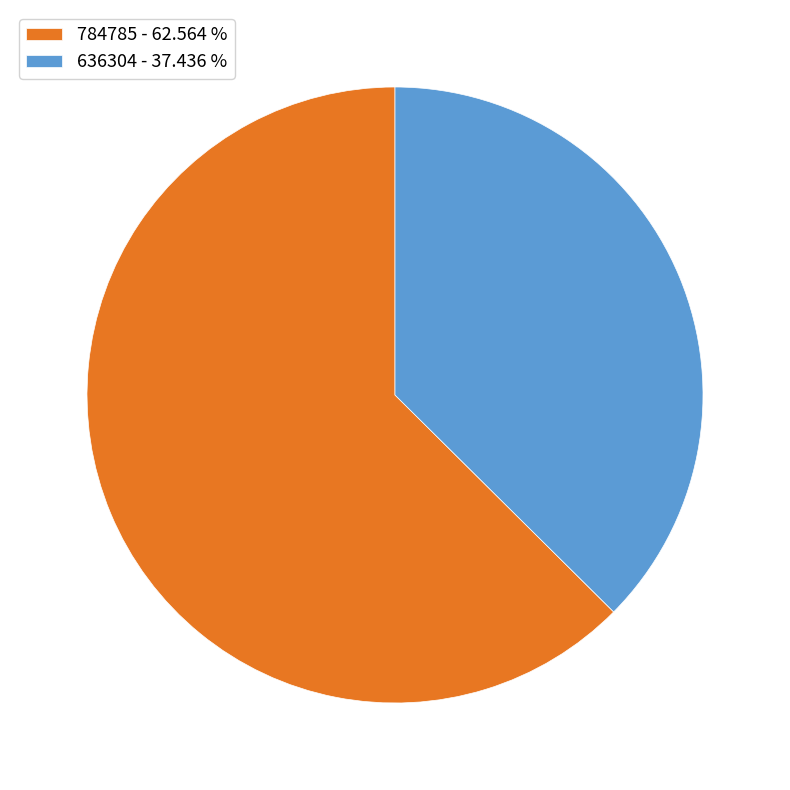

Between 784785 - 62.564 % and 636304 - 37.436 %, which is larger?

784785 - 62.564 %